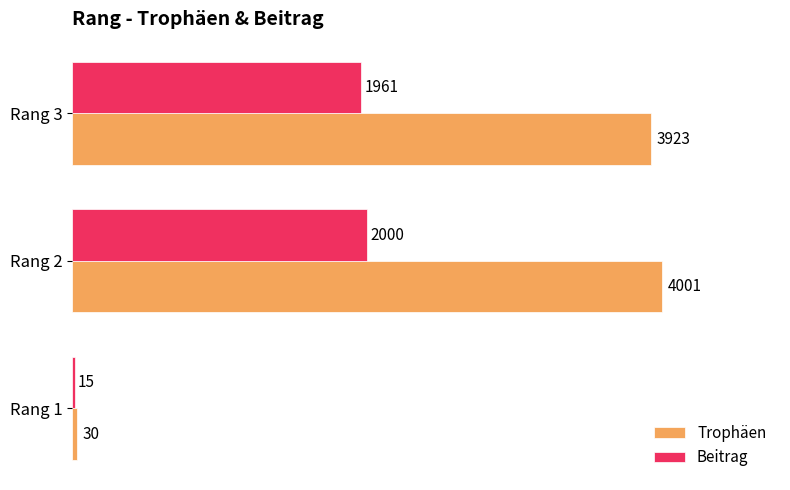

What is the sum of all Trophäen values?

7954